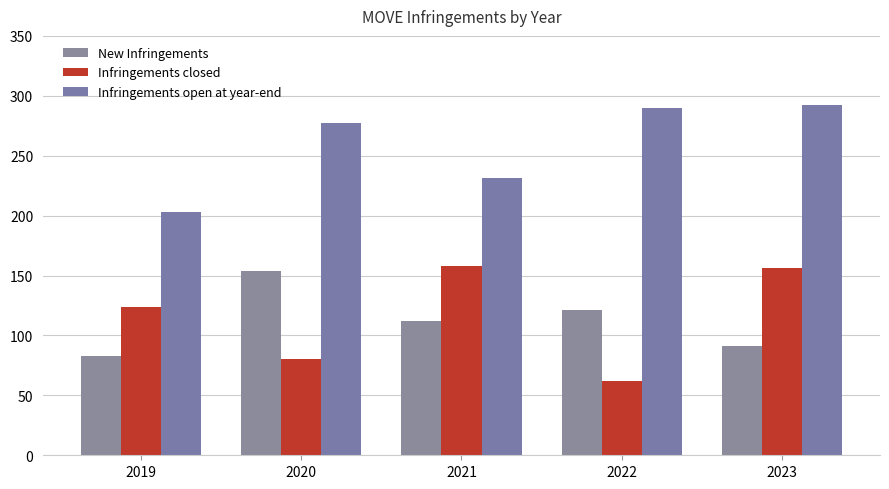

What is the approximate value of New Infringements at 2023, to the nearest 5?

90